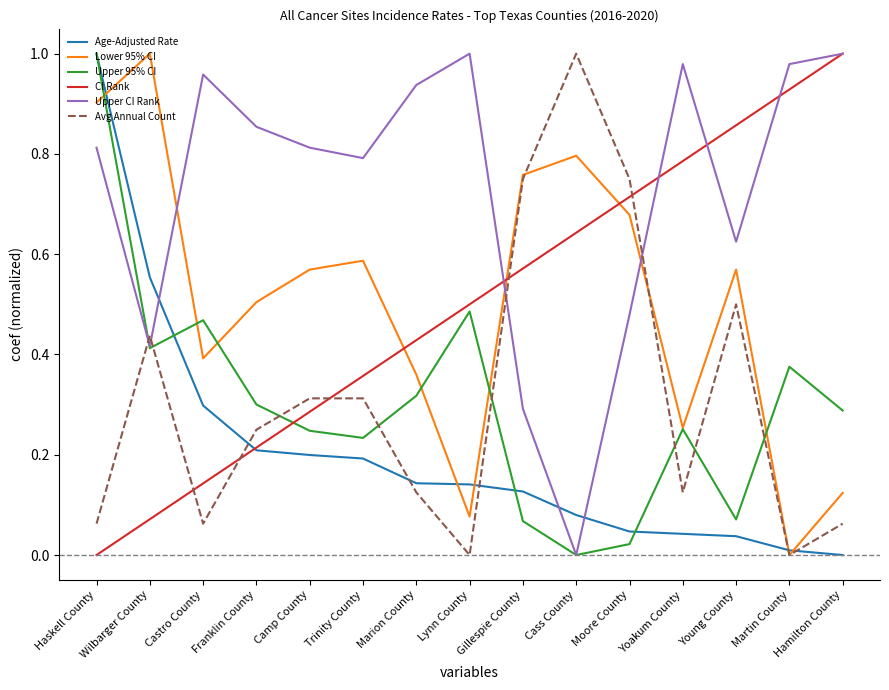

Between which two adjacent categories do Upper 95% CI and Avg Annual Count first intersect?

Haskell County and Wilbarger County